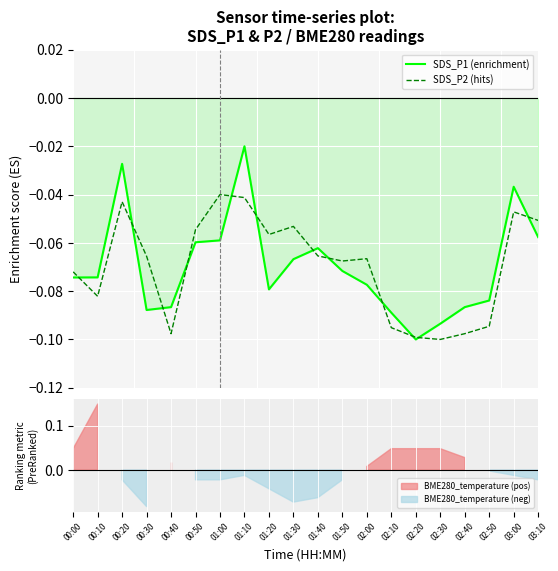

In SDS_P2 (hits), how many points are lower than both neighbors (excluding endpoints)?

5